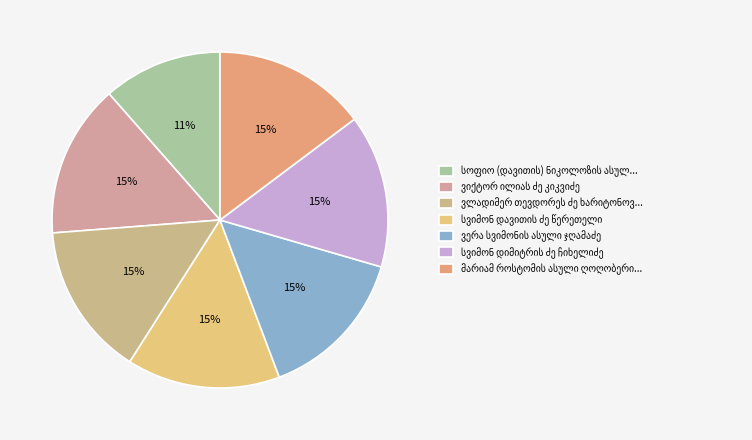

To the nearest percent, what is the difference between the largest and smallest slice percentages?

3%